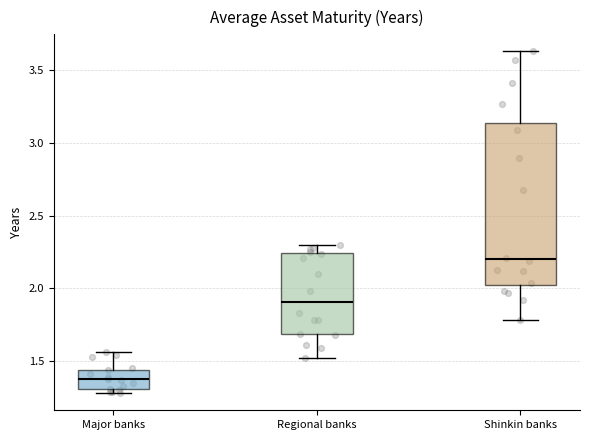

Comparing the boxes themselves (not the whiskers), which one is the tallest?

Shinkin banks